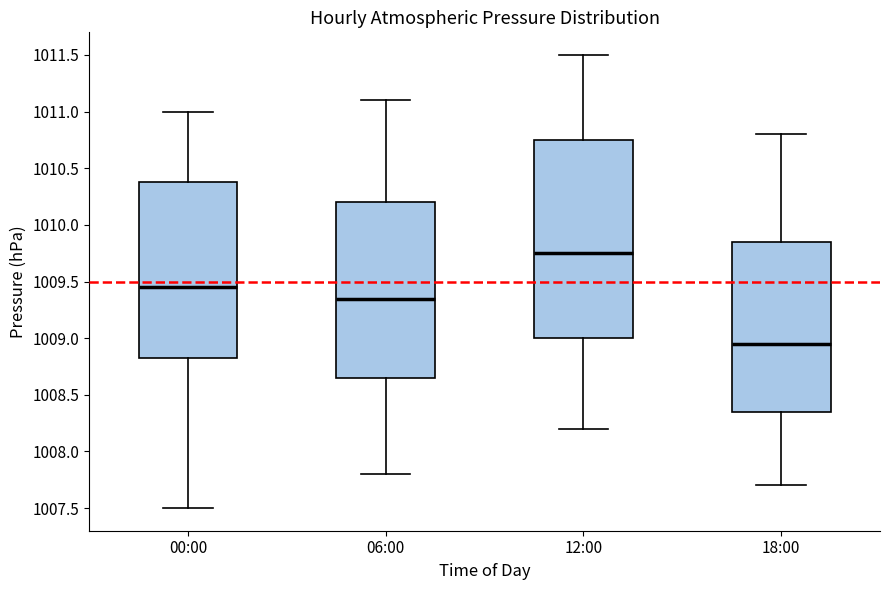

Reading left to right, read every box against the y-axis: the position of its median line, the range the box covers, and the ends of its whiskers. The values are not printed on the chart, so give them approximately, as read against the axis.

00:00: median 1009.45, box 1008.85 to 1010.40, whiskers 1007.50 to 1011.00
06:00: median 1009.35, box 1008.65 to 1010.20, whiskers 1007.80 to 1011.10
12:00: median 1009.75, box 1009.00 to 1010.75, whiskers 1008.20 to 1011.50
18:00: median 1008.95, box 1008.35 to 1009.85, whiskers 1007.70 to 1010.80